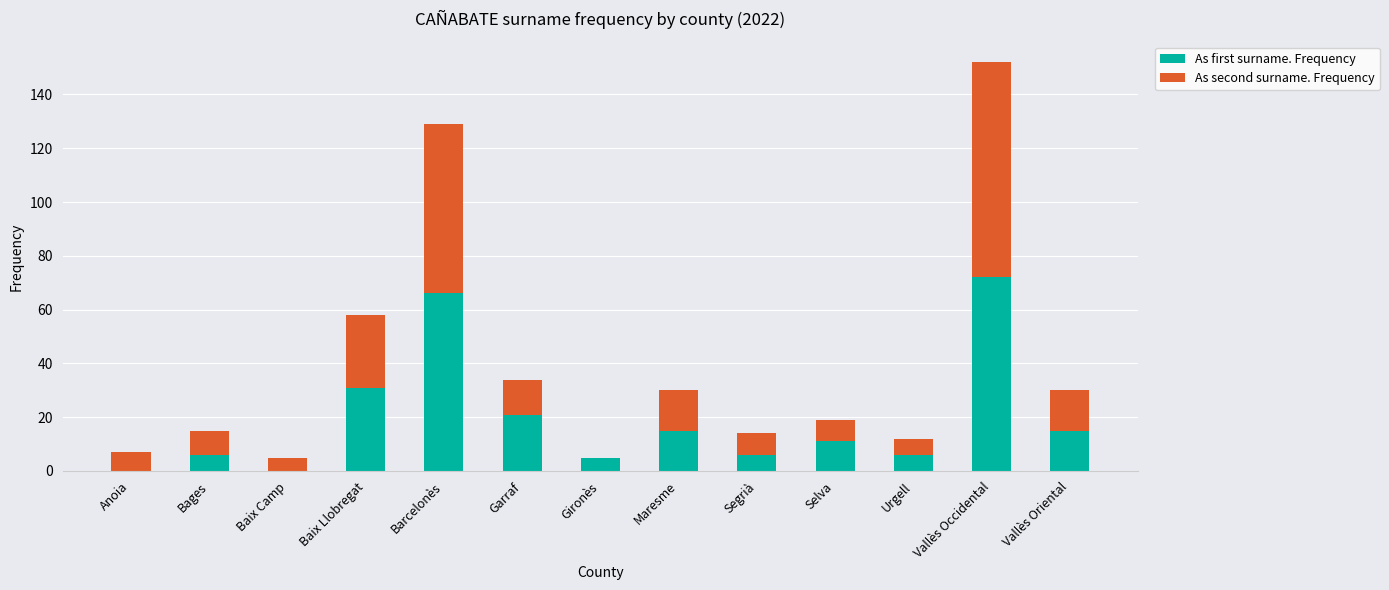

Are the bars horizontal?

No